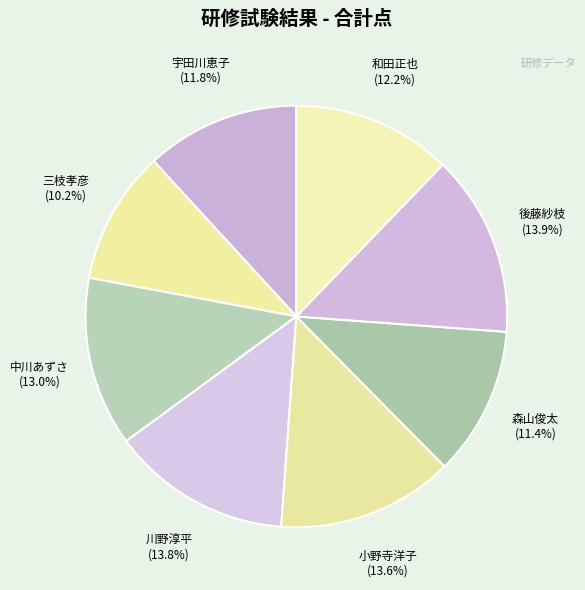

True or false: 小野寺洋子 accounts for 14% of the total.

True